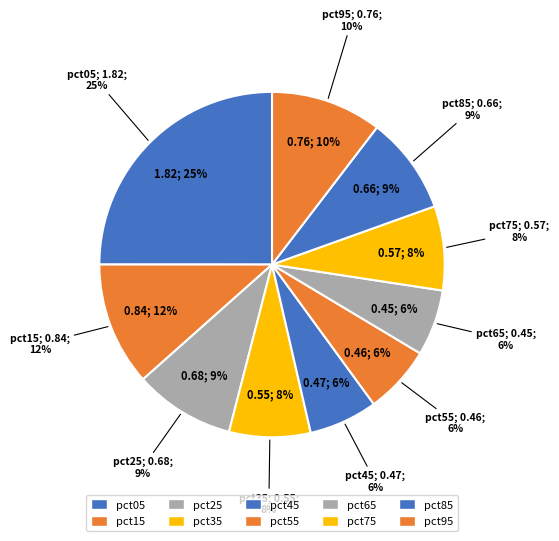

What percentage is the pct65 slice, to the nearest percent?

6%